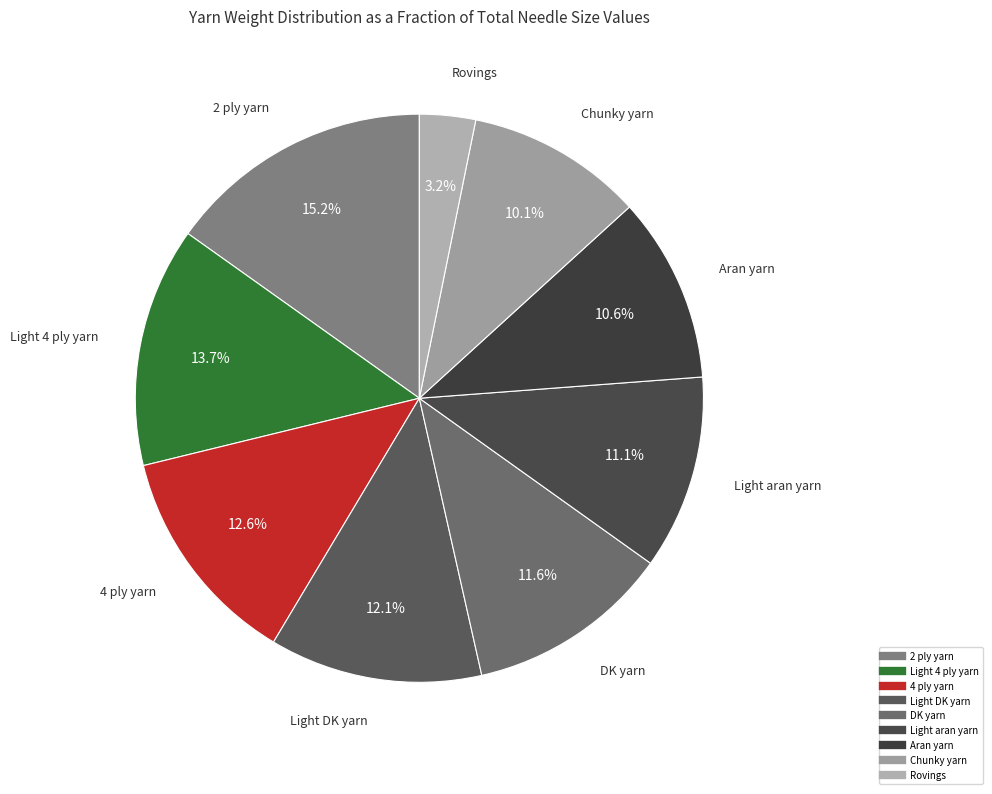

The Aran yarn slice represents 11% of the pie. True or false?

True